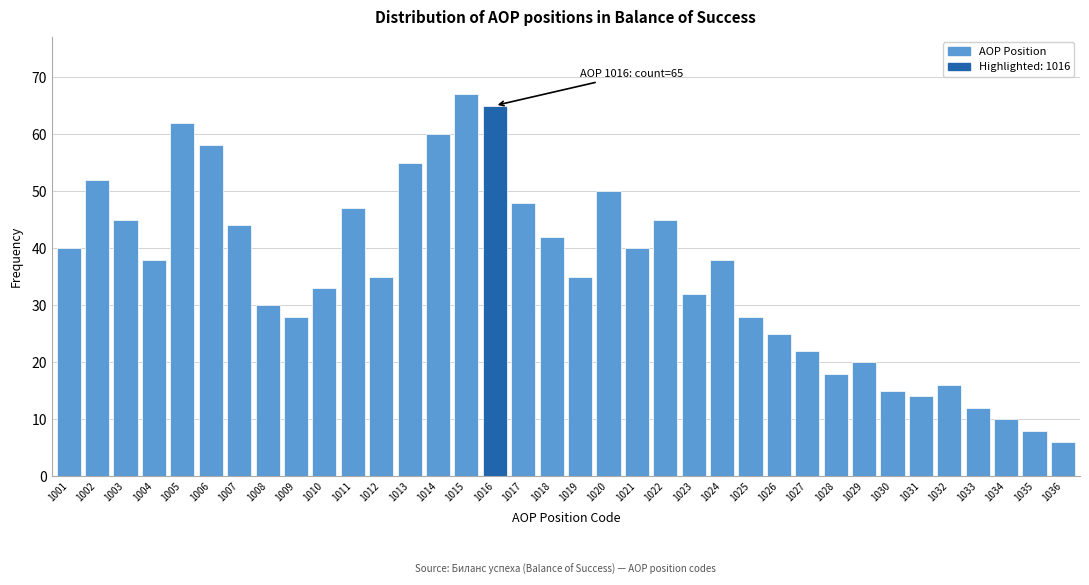

Between 1021 and 1026, which is larger?

1021